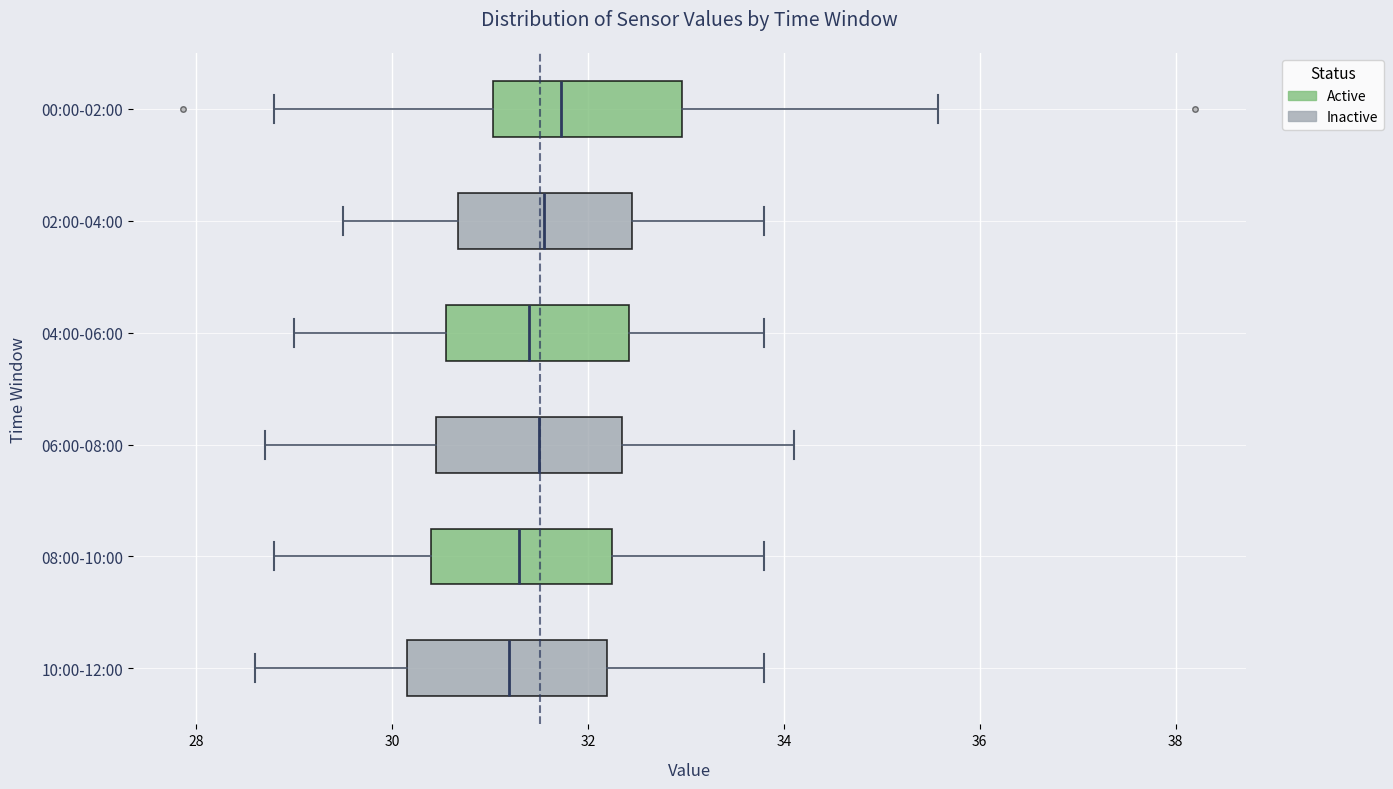

Reading bottom to top, transcribe this box plot: for each box, give where its median line is, the range the box spans, and where its two whiskers end, as read against the x-axis. The values are not printed on the chart, so give them approximately, as read against the axis.

10:00-12:00: median 31.2, box 30.2 to 32.2, whiskers 28.6 to 33.8
08:00-10:00: median 31.4, box 30.4 to 32.2, whiskers 28.8 to 33.8
06:00-08:00: median 31.6, box 30.4 to 32.4, whiskers 28.8 to 34.2
04:00-06:00: median 31.4, box 30.6 to 32.4, whiskers 29.0 to 33.8
02:00-04:00: median 31.6, box 30.6 to 32.4, whiskers 29.6 to 33.8
00:00-02:00: median 31.8, box 31.0 to 33.0, whiskers 28.8 to 35.6